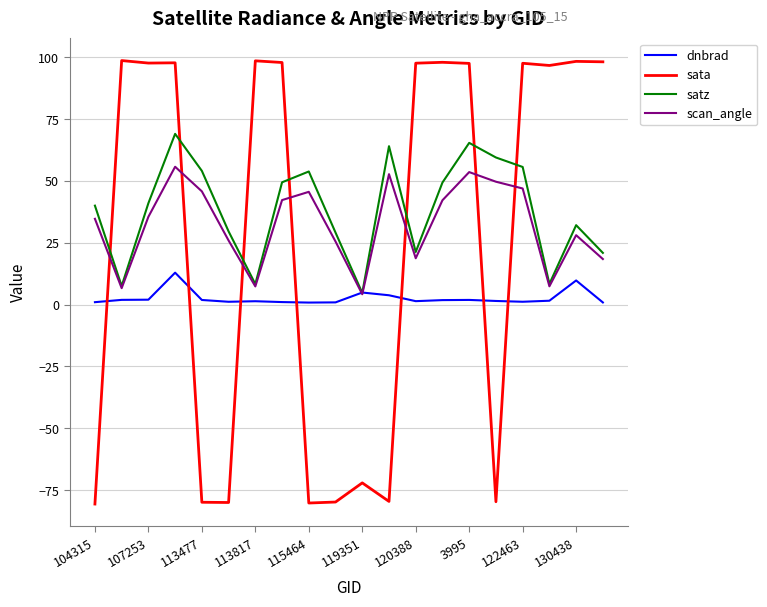

How many times do dnbrad and sata cross each other?

7